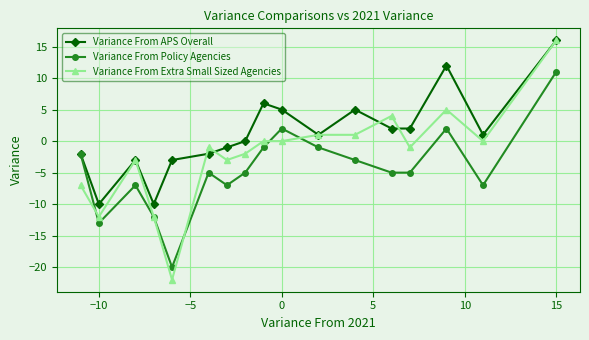

What is the average value of the Variance From APS Overall series?

1